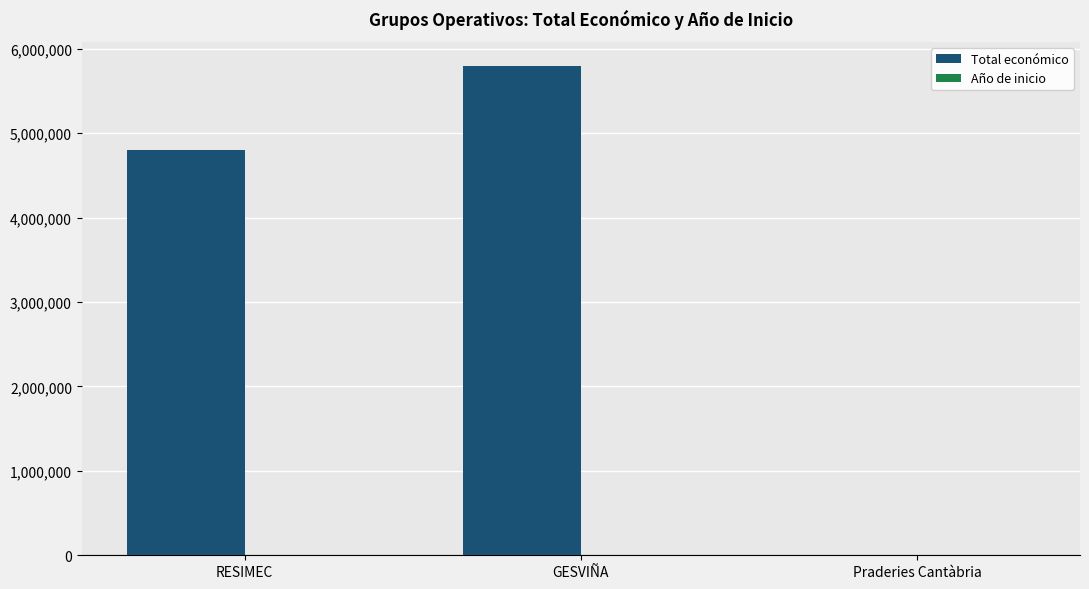

The value of Total económico at GESVIÑA is 5792221. True or false?

True